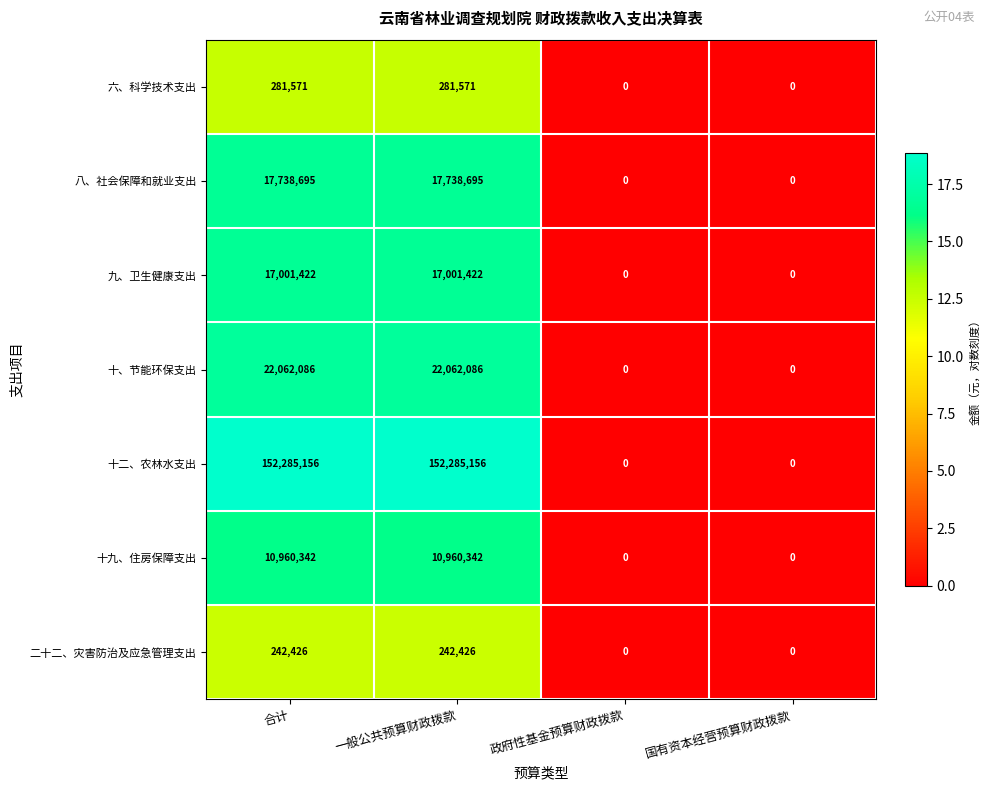

The 十九、住房保障支出 series shows 0 at 国有资本经营预算财政拨款. True or false?

True